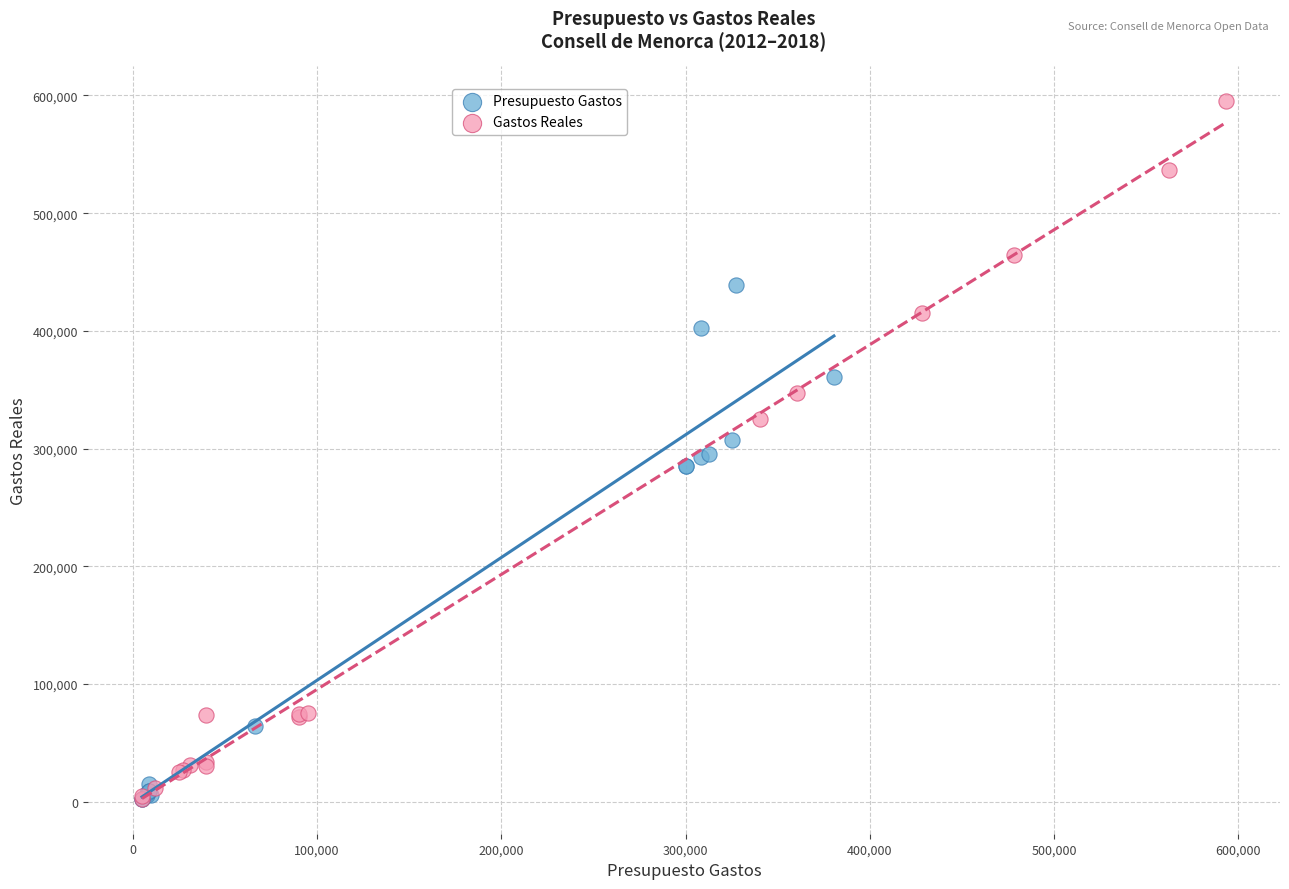

Which series contains the highest Y value?

Gastos Reales